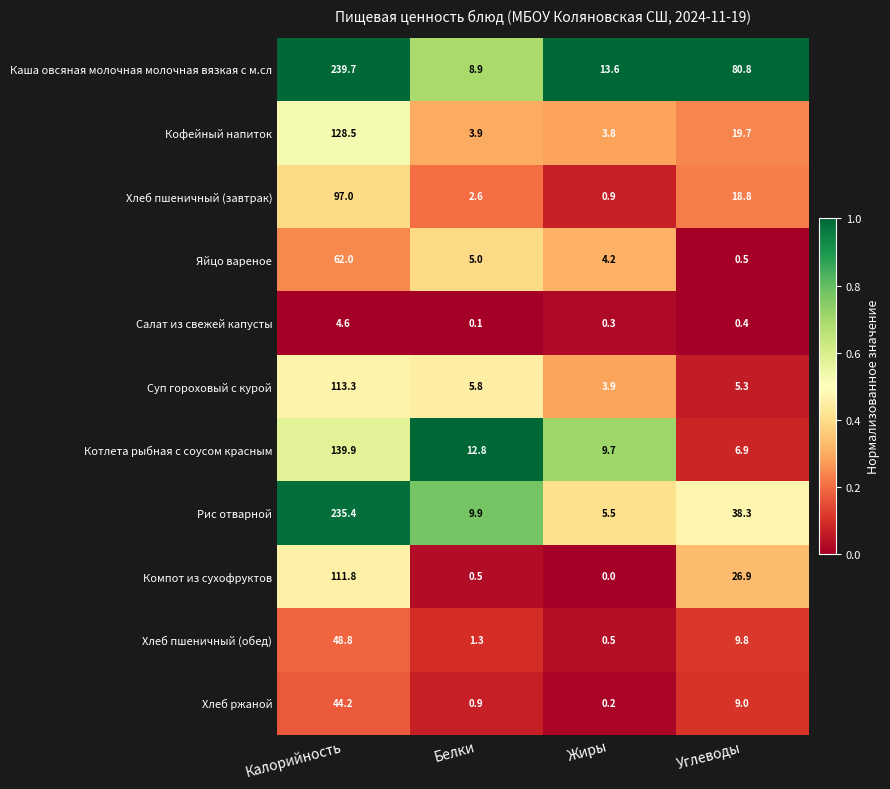

What is the greatest value displayed?

239.7